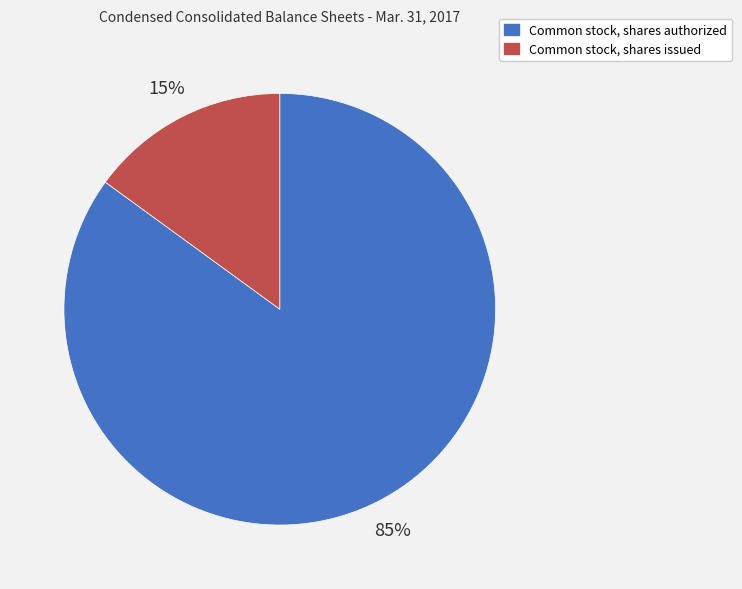

To the nearest percent, what is the difference between the largest and smallest slice percentages?

70%